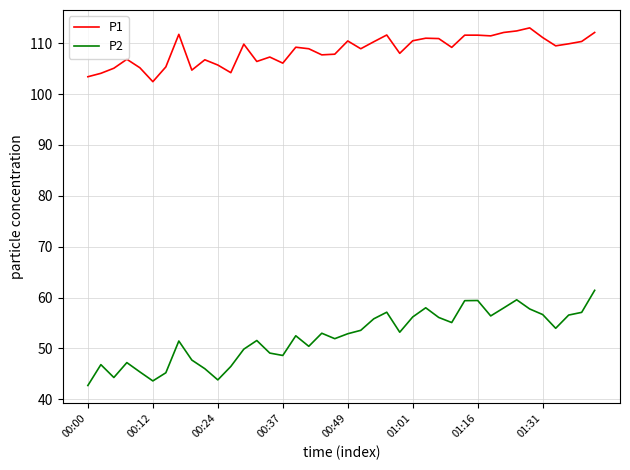

What is the maximum value shown in the chart?

113.0